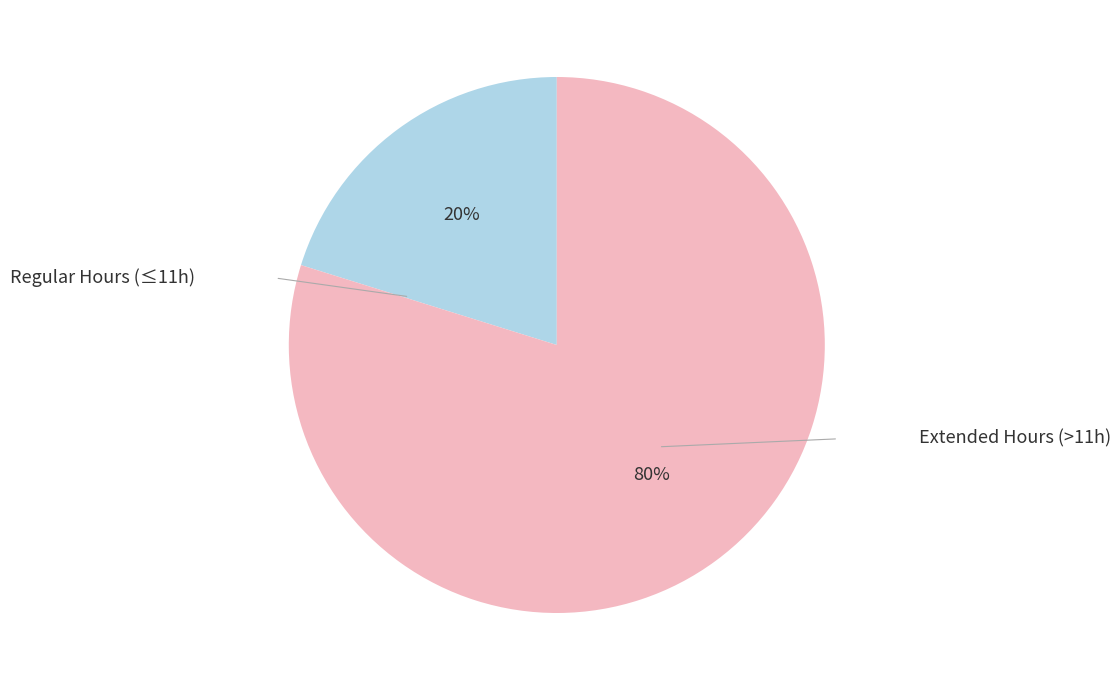

To the nearest percent, what is the average slice percentage?

50%